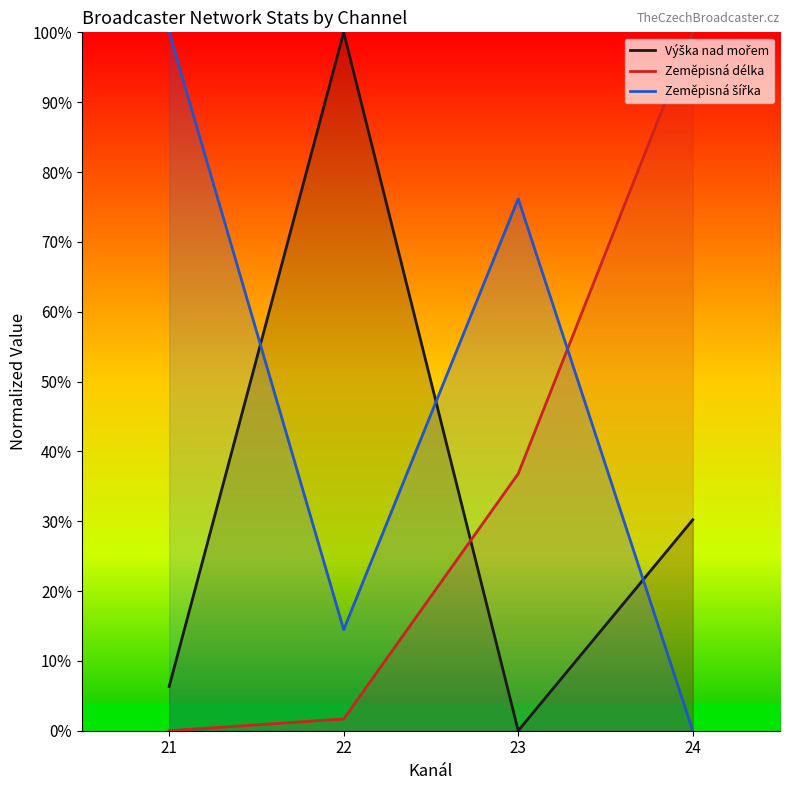

Count the number of categories in the chart.

4